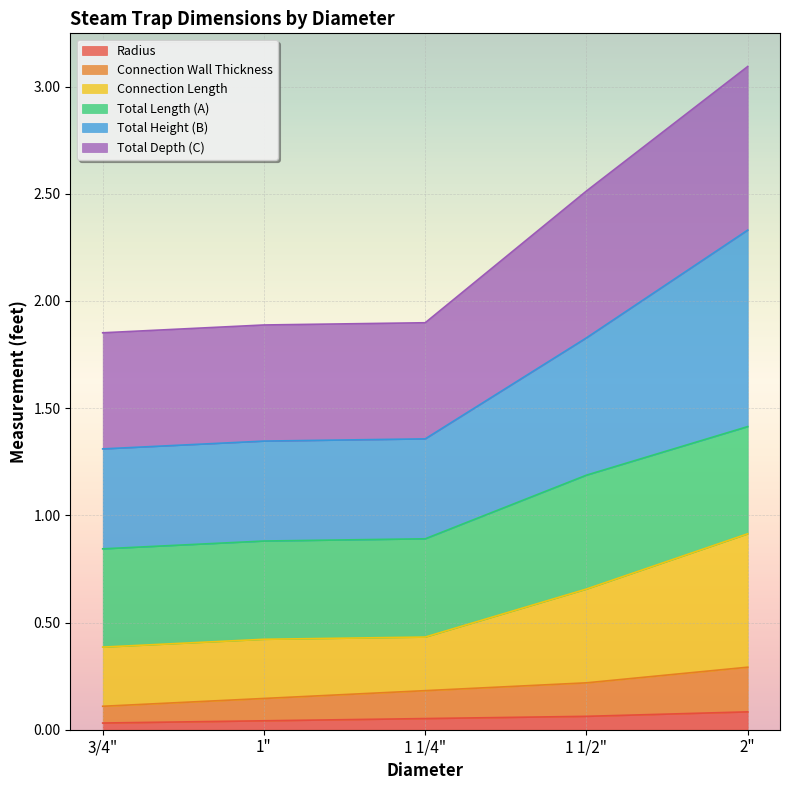

List the labels in order of Total Depth (C) value, largest first.

2", 1 1/2", 1 1/4", 1", 3/4"